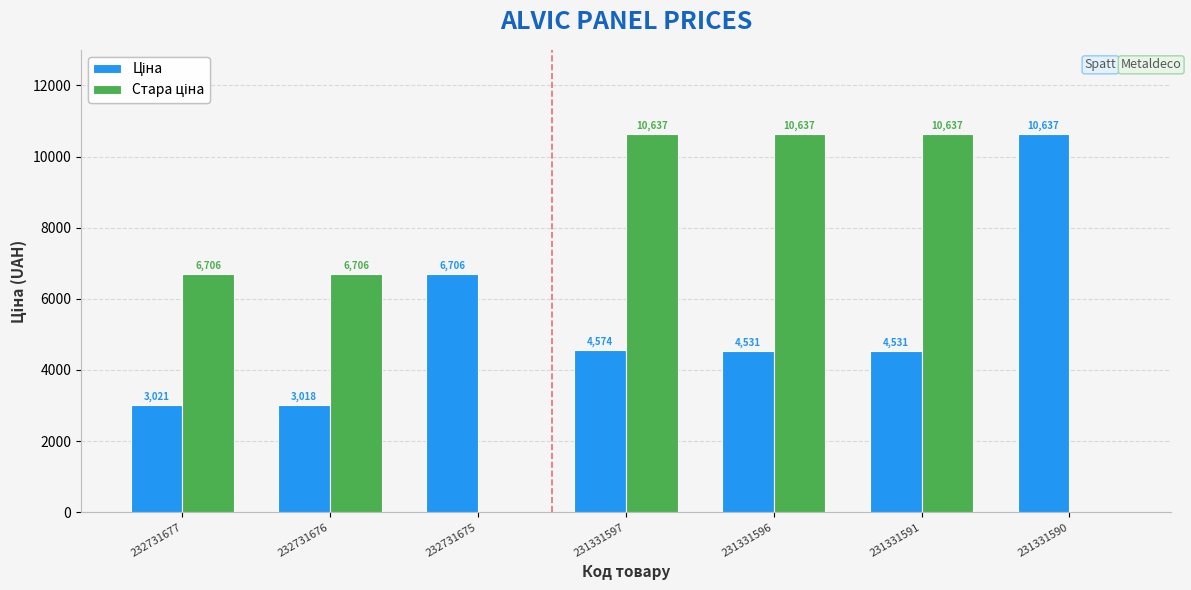

At which category is the sum across all series the highest?

231331597